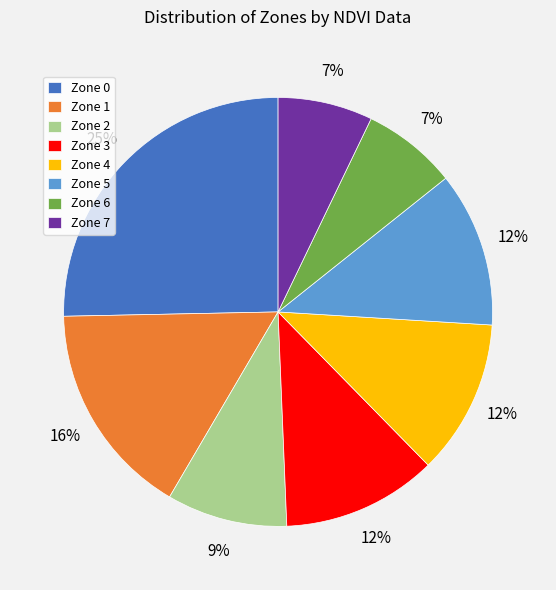

Count the number of slices in the pie.

8